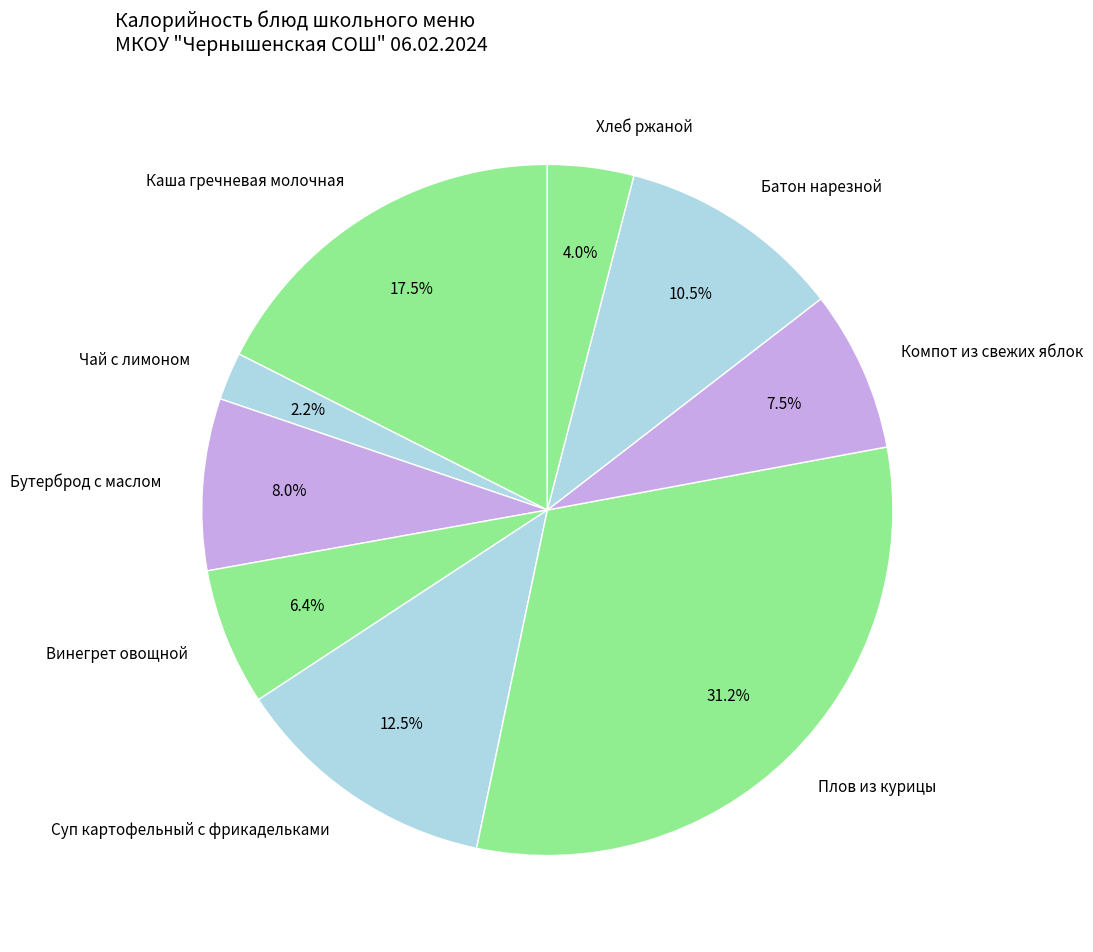

Approximately how many times larger is the value at Батон нарезной compared to Каша гречневая молочная?

0.6